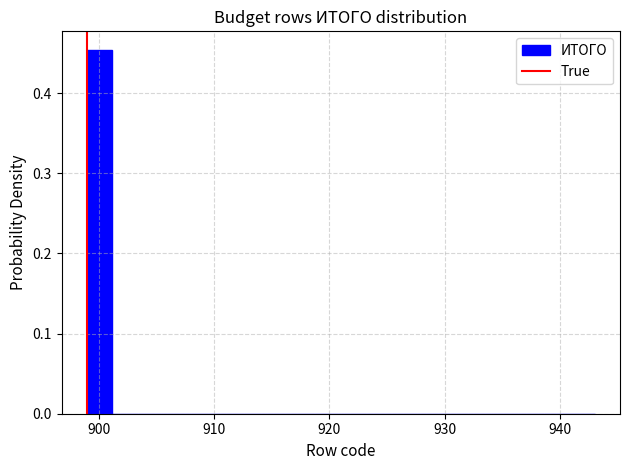

Read against the x-axis, roughly where is the centre of the tallest bar?

900